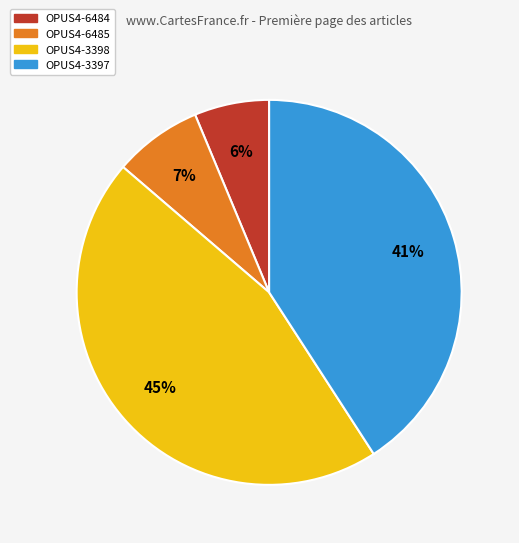

How many slices are in this pie chart?

4